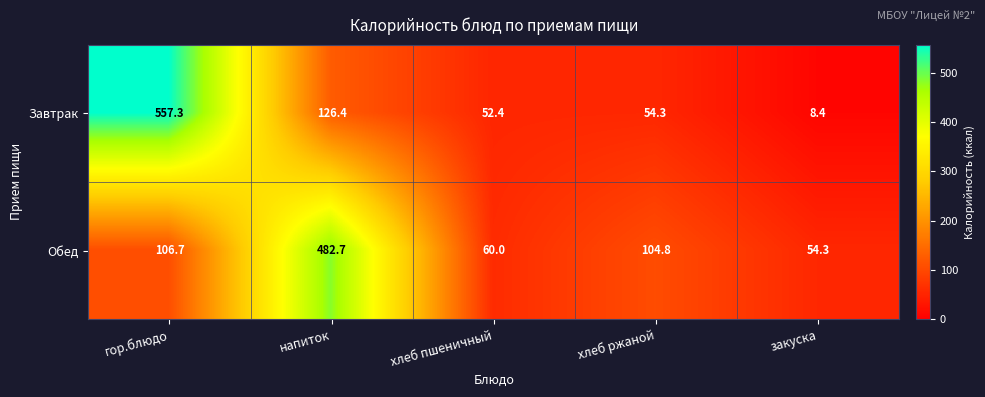

Is it true that Обед equals 60.0 at хлеб пшеничный?

True